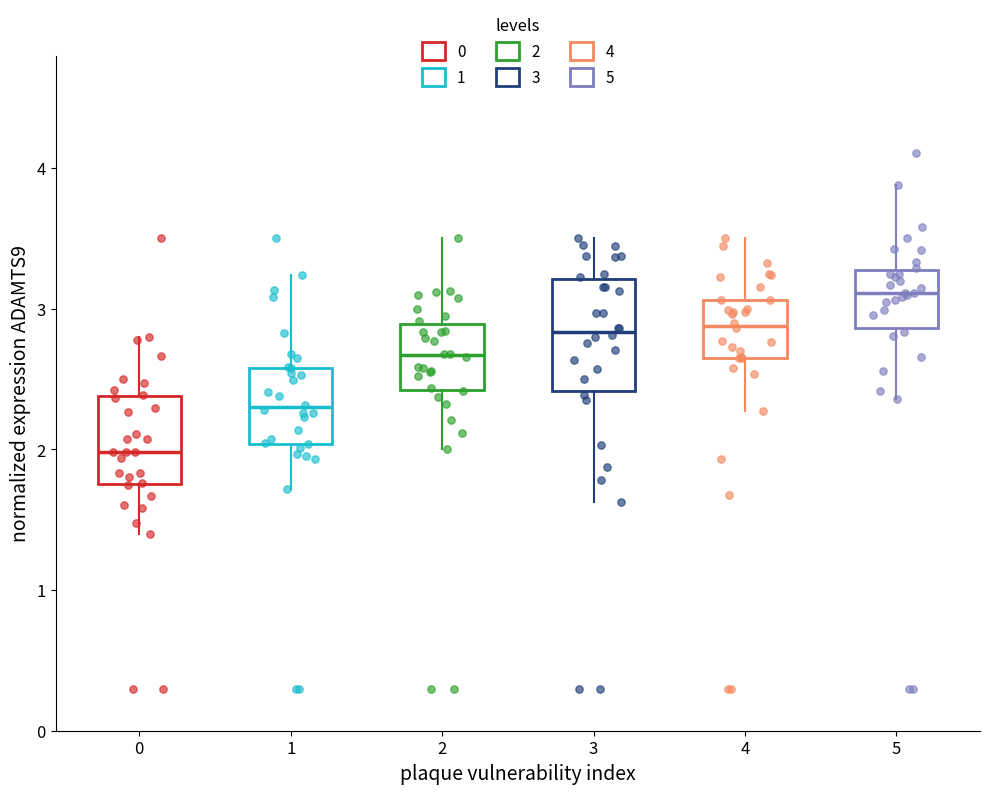

Where does the upper whisker of the box at x = 0 end on the y-axis? The values are not printed on the chart, so give them approximately, as read against the axis.

2.8